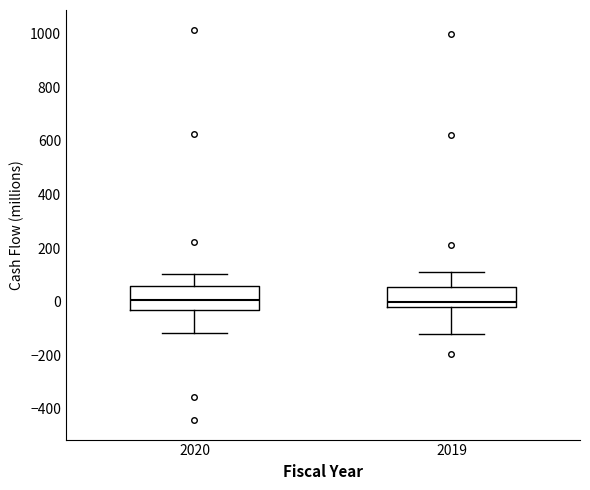

Reading left to right, transcribe this box plot: for each box, give where its median line is, the range the box spans, and where its two whiskers end, as read against the y-axis. The values are not printed on the chart, so give them approximately, as read against the axis.

2020: median 0, box -40 to 60, whiskers -120 to 100
2019: median 0, box -20 to 60, whiskers -120 to 120